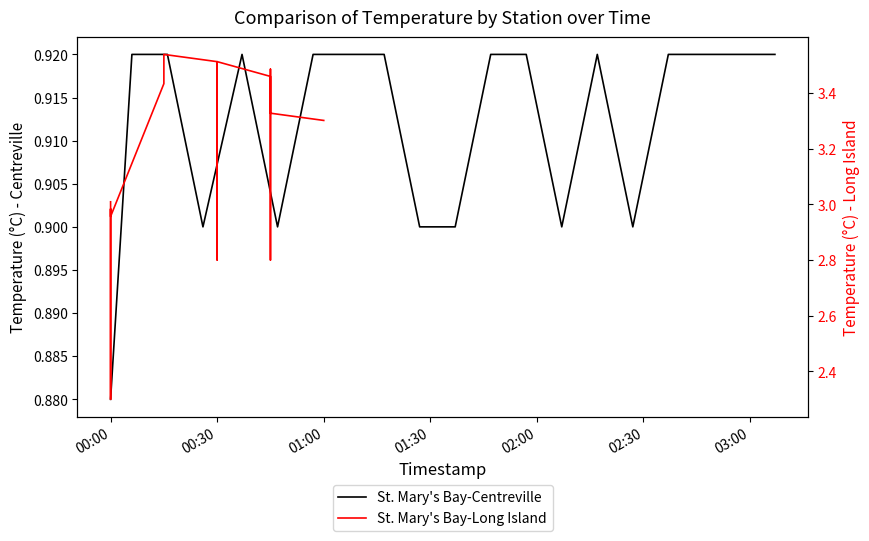

Reading left to right, transcribe all the data shown in this chart.

St. Mary's Bay-Centreville: 0.9	0.9	0.9	0.9	0.9	0.9	0.9	0.9	0.9	0.9	0.9	0.9	0.9	0.9	0.9	0.9	0.9	0.9	0.9	0.9
St. Mary's Bay-Long Island: 3.0	3.0	2.3	3.0	3.0	3.4	3.5	3.5	3.5	3.5	3.5	2.8	3.3	3.5	3.5	2.8	3.4	3.5	3.3	3.3